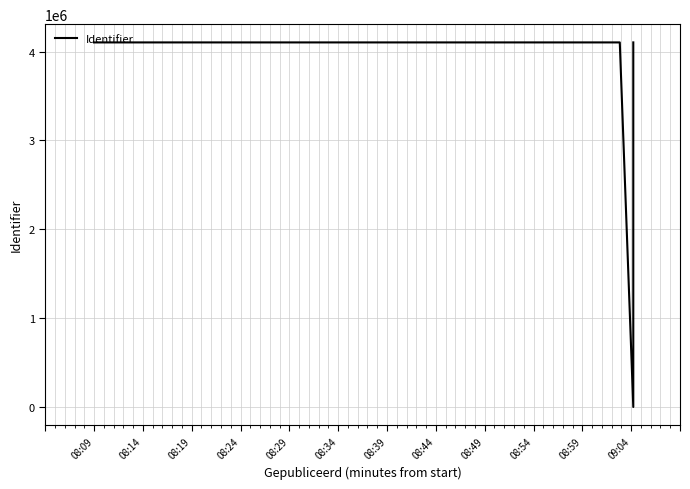

Reading left to right, transcribe all the data shown in this chart.

4103340	4103339	4103342	4103347	4103345	4103341	0	4103598